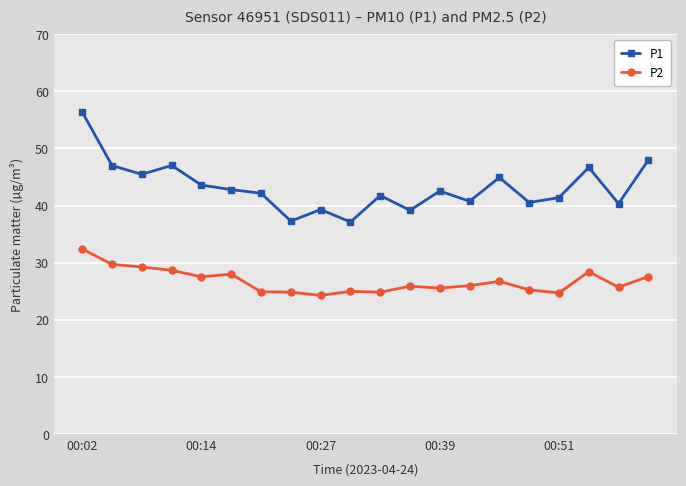

What is the difference between the maximum and minimum values in the P2 series?

8.1